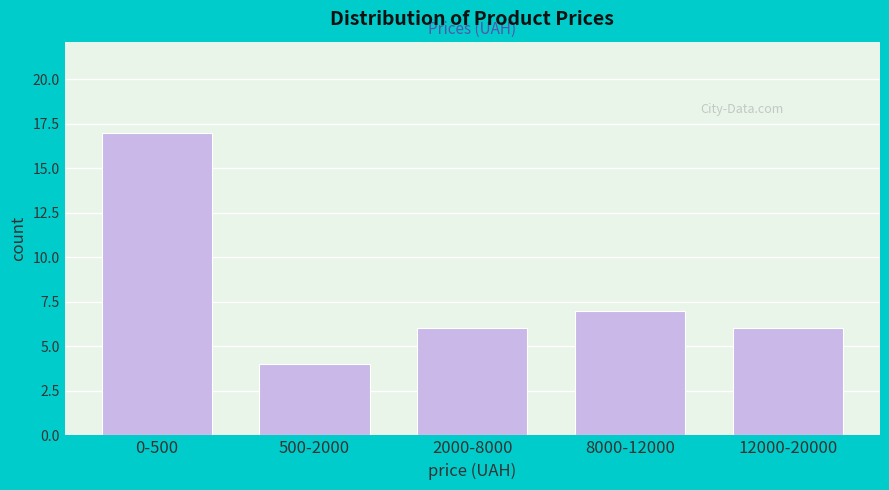

Reading left to right, list all the values displayed in this chart.

0-500=17	500-2000=4	2000-8000=6	8000-12000=7	12000-20000=6